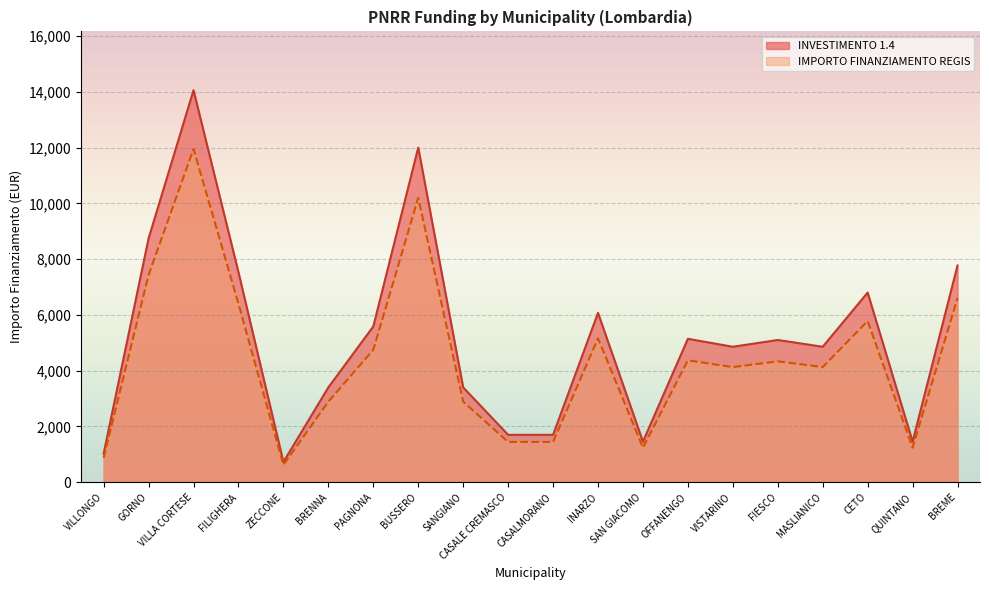

How many data points in IMPORTO FINANZIAMENTO REGIS are above 5103?

9